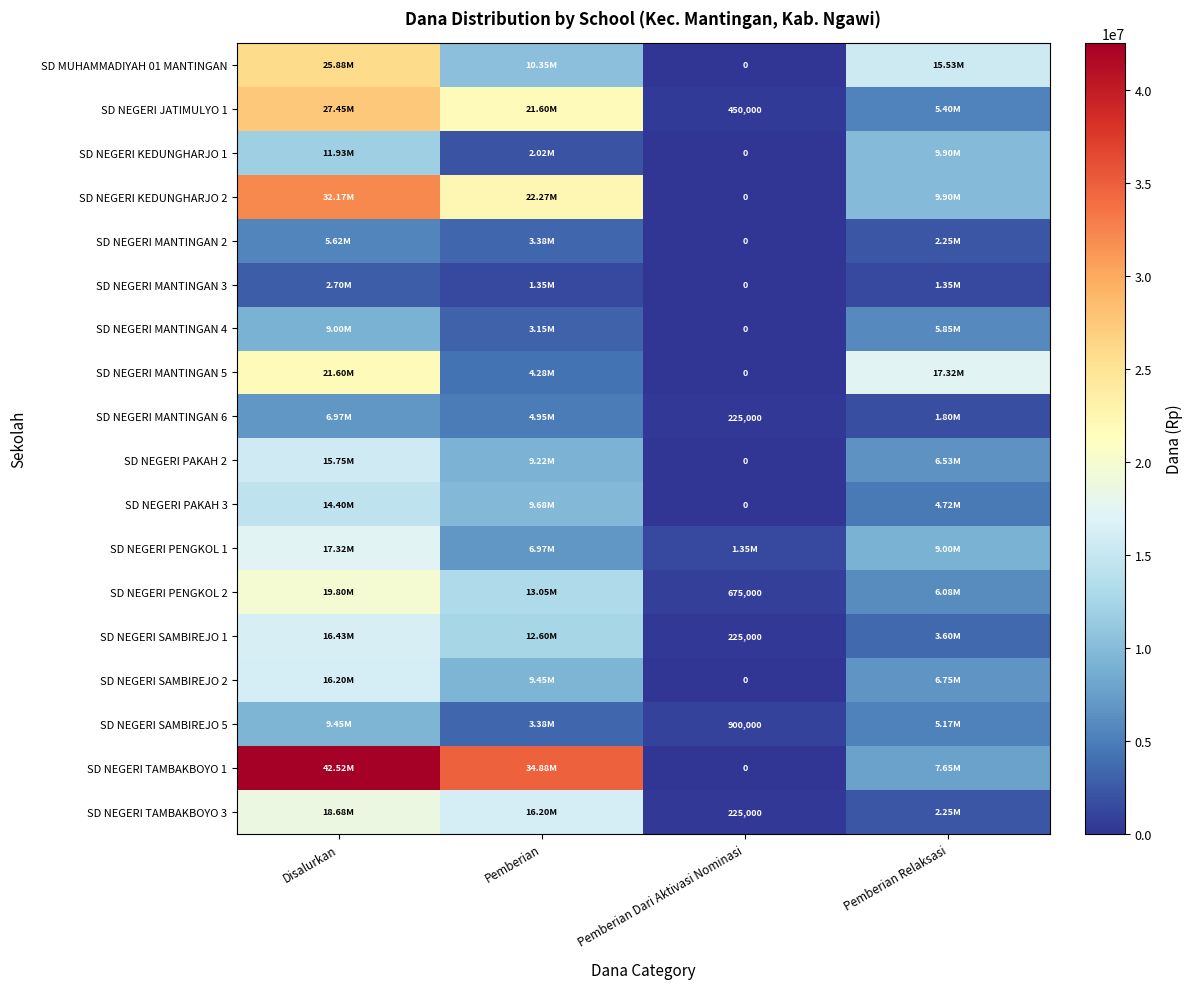

Which has a higher value, Pemberian Relaksasi or Pemberian Dari Aktivasi Nominasi?

Pemberian Relaksasi